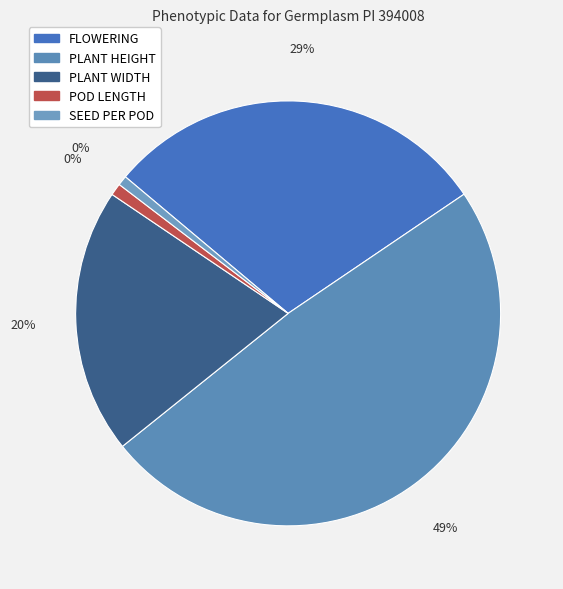

Count the number of slices in the pie.

5